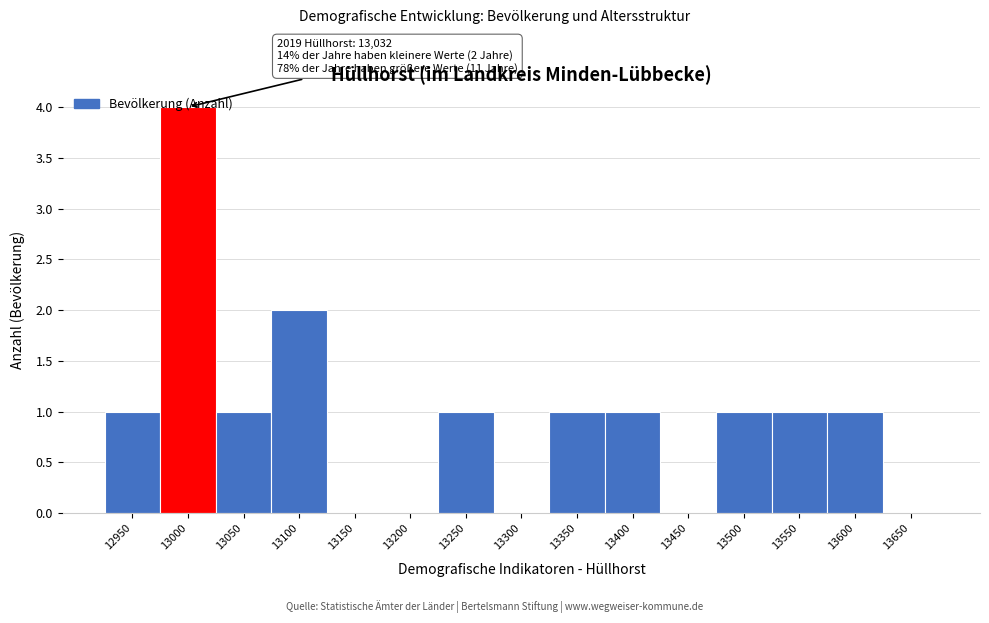

What is the maximum value shown in the chart?

4